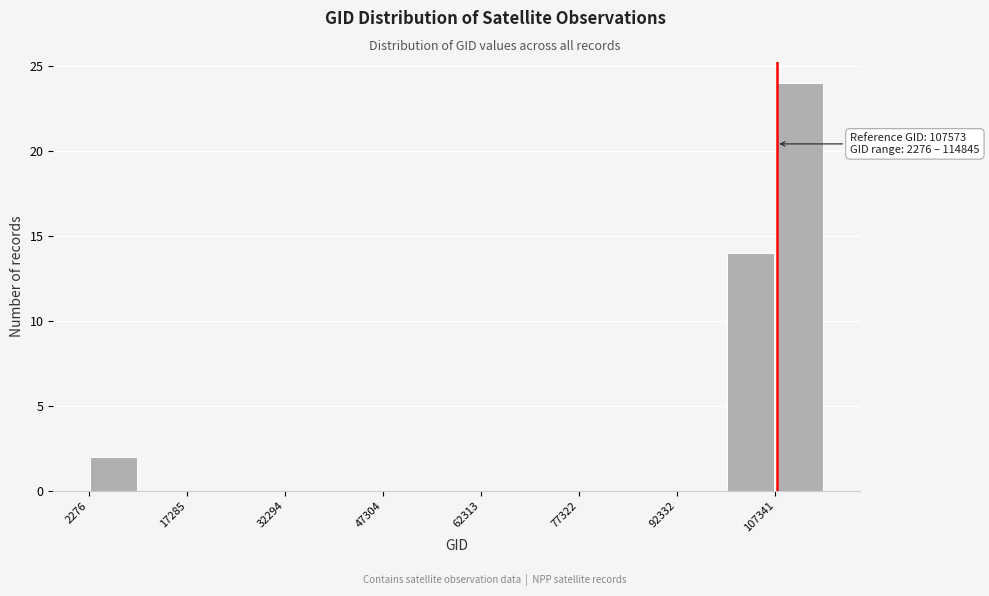

Read against the x-axis, roughly where is the centre of the tallest bar?

112000